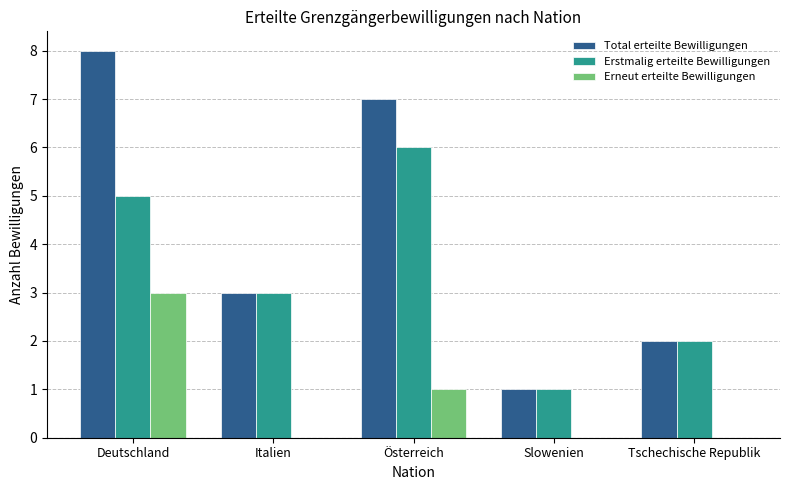

Reading left to right, extract all data points from this chart.

Total erteilte Bewilligungen: Deutschland=8	Italien=3	Österreich=7	Slowenien=1	Tschechische Republik=2
Erstmalig erteilte Bewilligungen: Deutschland=5	Italien=3	Österreich=6	Slowenien=1	Tschechische Republik=2
Erneut erteilte Bewilligungen: Deutschland=3	Italien=0	Österreich=1	Slowenien=0	Tschechische Republik=0